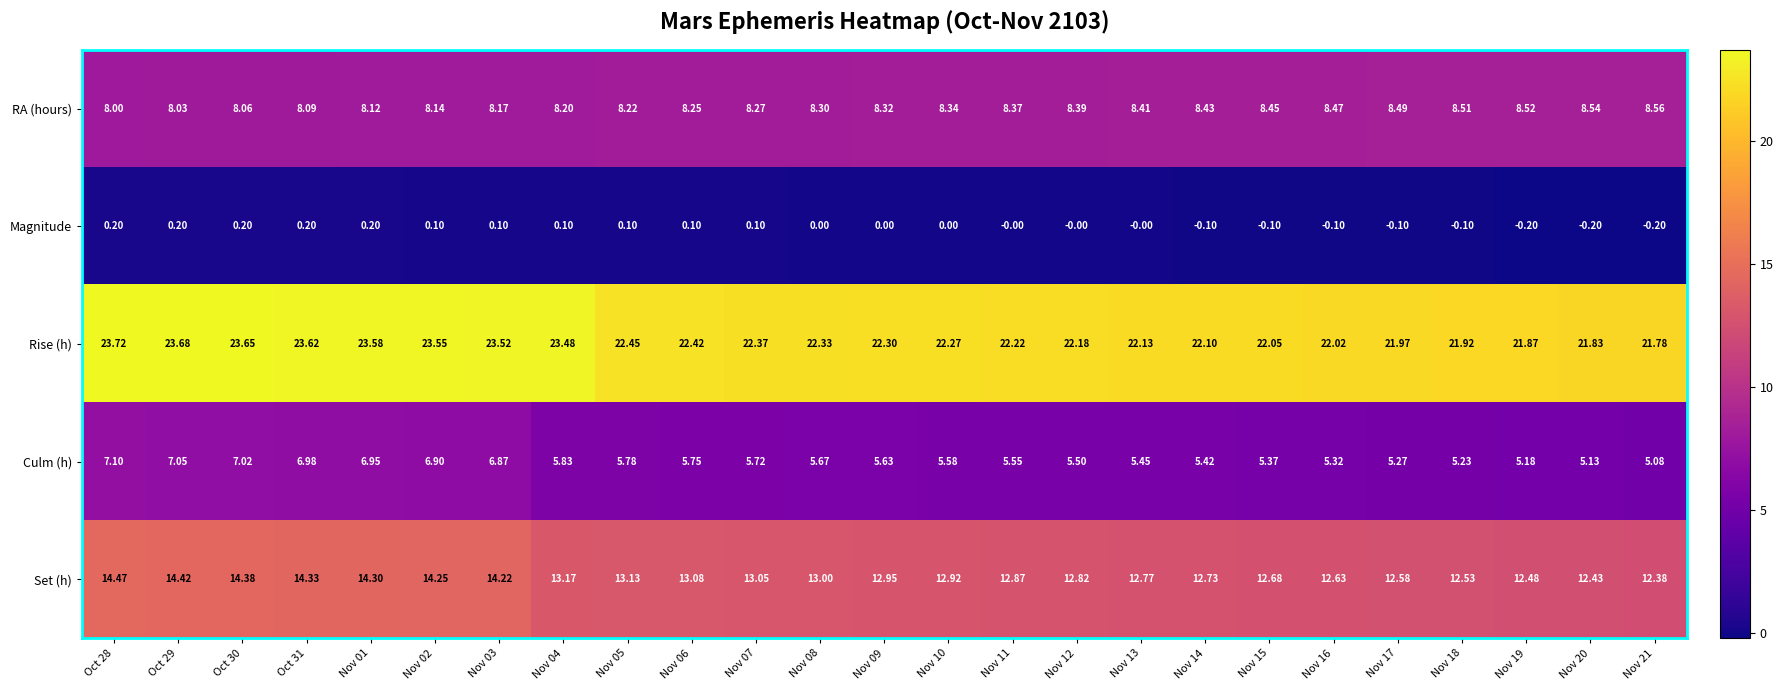

What is the total value across all series at Oct 30?

53.3